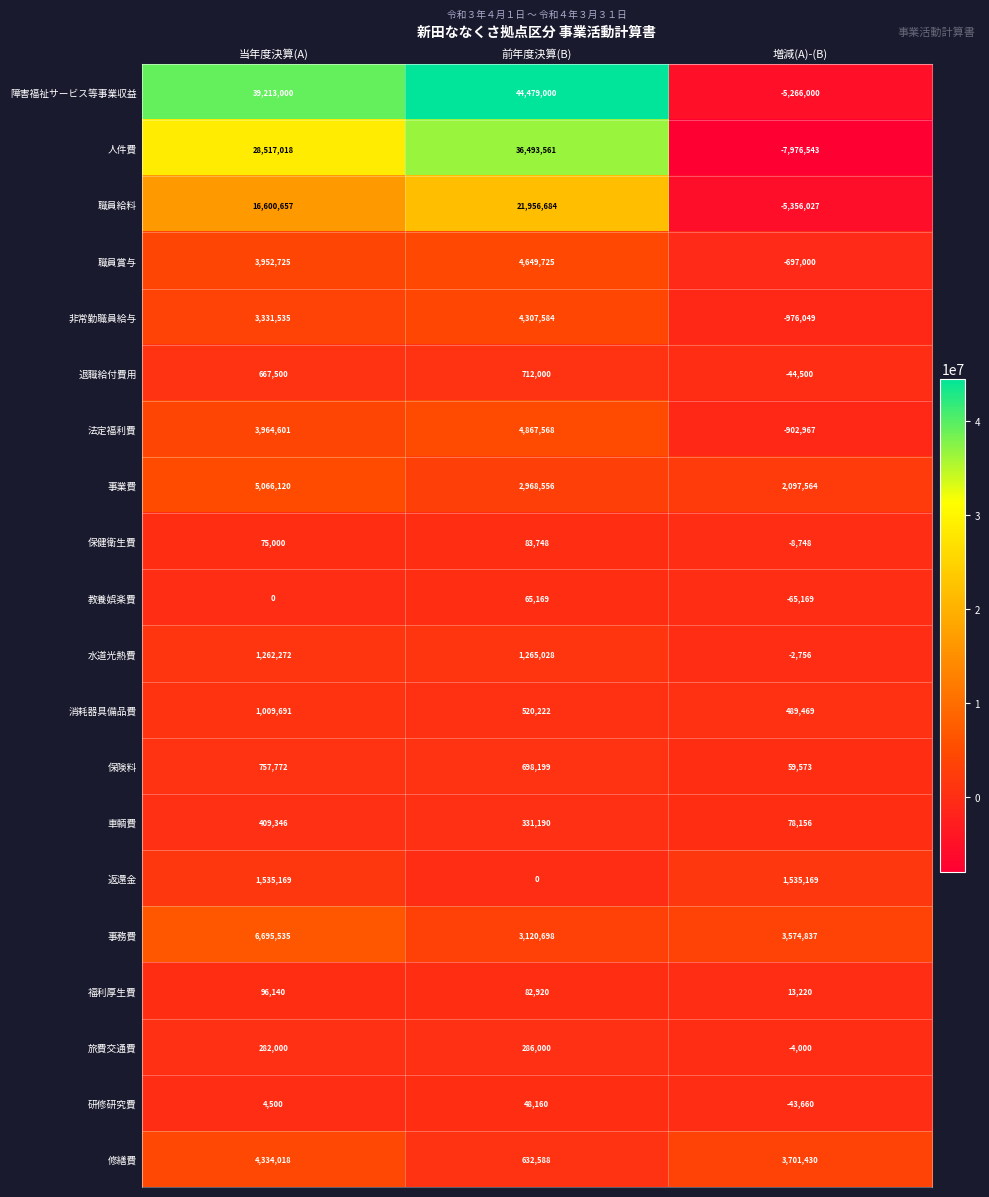

At which category does the chart reach its peak across all series?

前年度決算(B)